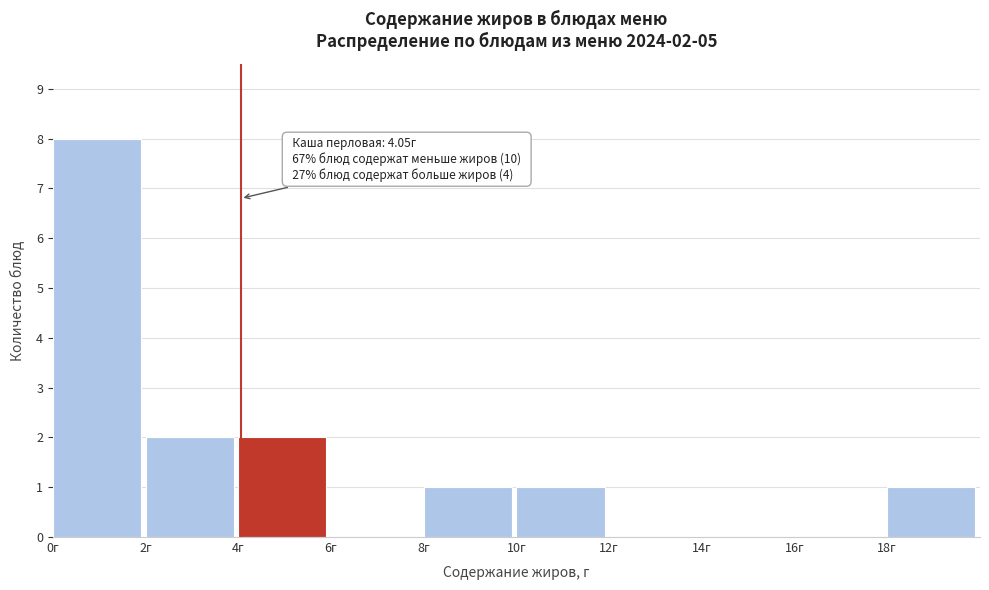

Over which range of the x-axis is the bar tallest?

0 to 2